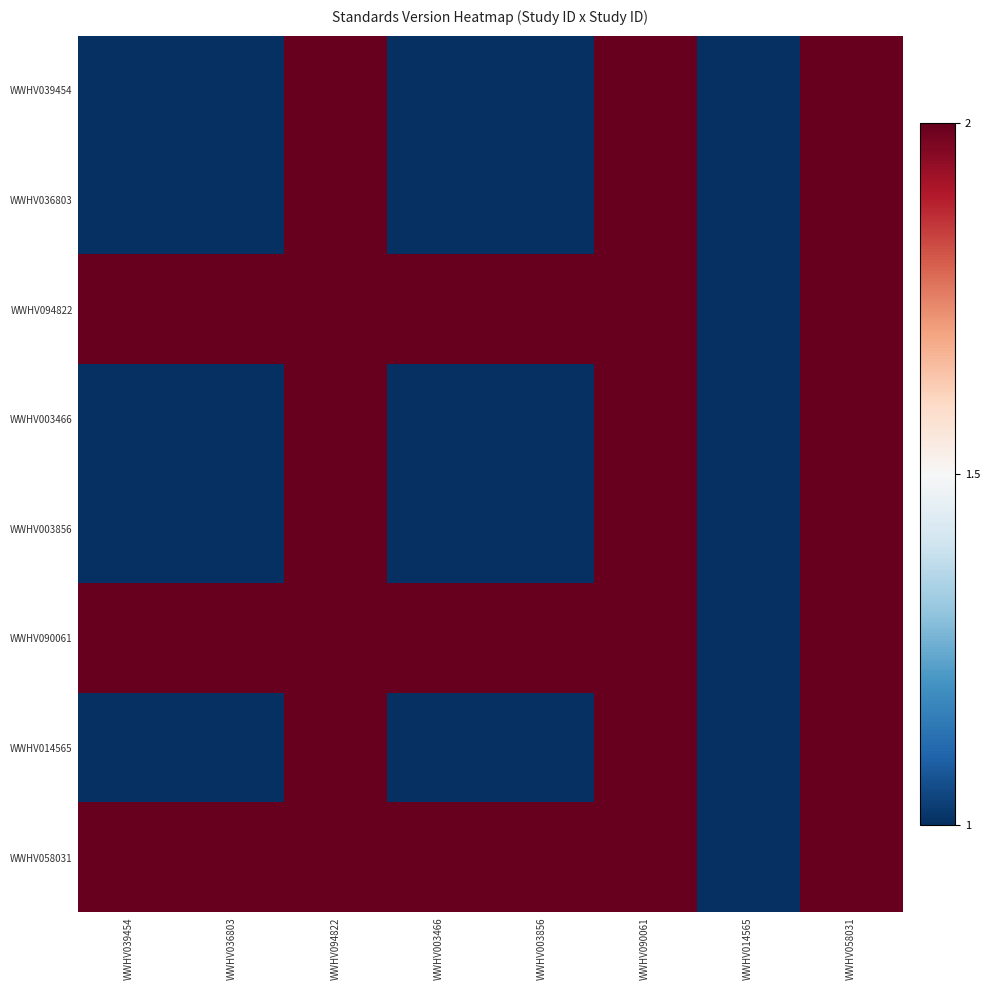

Reading left to right, list all the values displayed in this chart.

WWHV039454: WWHV039454=1	WWHV036803=1	WWHV094822=2	WWHV003466=1	WWHV003856=1	WWHV090061=2	WWHV014565=1	WWHV058031=2
WWHV036803: WWHV039454=1	WWHV036803=1	WWHV094822=2	WWHV003466=1	WWHV003856=1	WWHV090061=2	WWHV014565=1	WWHV058031=2
WWHV094822: WWHV039454=2	WWHV036803=2	WWHV094822=2	WWHV003466=2	WWHV003856=2	WWHV090061=2	WWHV014565=1	WWHV058031=2
WWHV003466: WWHV039454=1	WWHV036803=1	WWHV094822=2	WWHV003466=1	WWHV003856=1	WWHV090061=2	WWHV014565=1	WWHV058031=2
WWHV003856: WWHV039454=1	WWHV036803=1	WWHV094822=2	WWHV003466=1	WWHV003856=1	WWHV090061=2	WWHV014565=1	WWHV058031=2
WWHV090061: WWHV039454=2	WWHV036803=2	WWHV094822=2	WWHV003466=2	WWHV003856=2	WWHV090061=2	WWHV014565=1	WWHV058031=2
WWHV014565: WWHV039454=1	WWHV036803=1	WWHV094822=2	WWHV003466=1	WWHV003856=1	WWHV090061=2	WWHV014565=1	WWHV058031=2
WWHV058031: WWHV039454=2	WWHV036803=2	WWHV094822=2	WWHV003466=2	WWHV003856=2	WWHV090061=2	WWHV014565=1	WWHV058031=2